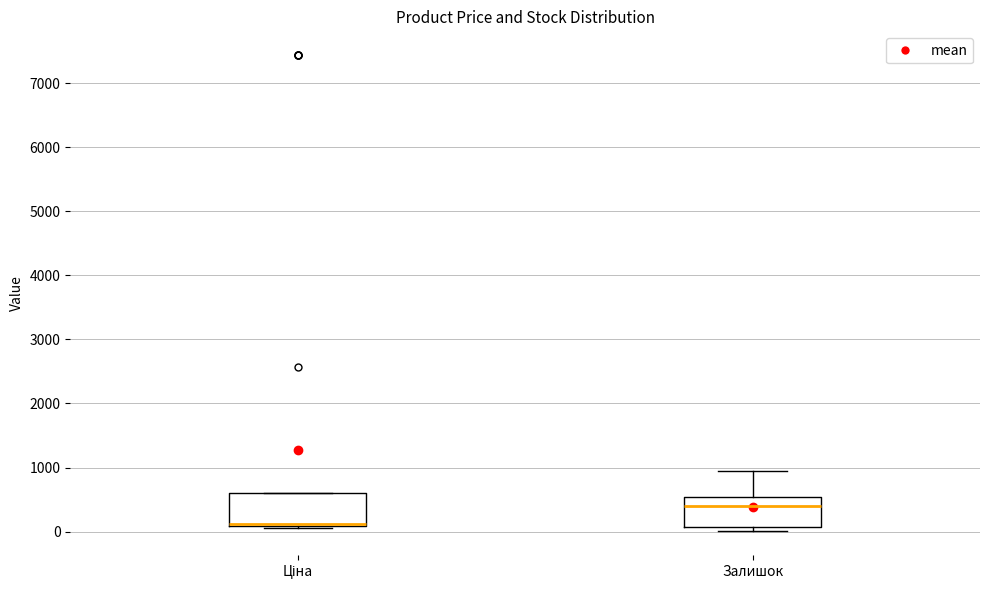

Reading left to right, transcribe this box plot: for each box, give where its median line is, the range the box spans, and where its two whiskers end, as read against the y-axis. The values are not printed on the chart, so give them approximately, as read against the axis.

Ціна: median 100 (drawn on the box's lower edge), box 100 to 600, whiskers 100 to 600
Залишок: median 400, box 100 to 500, whiskers 0 to 1000